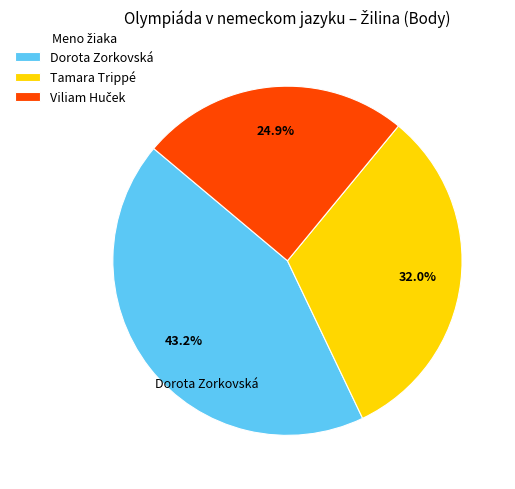

Is there any slice that represents more than half of the pie?

No